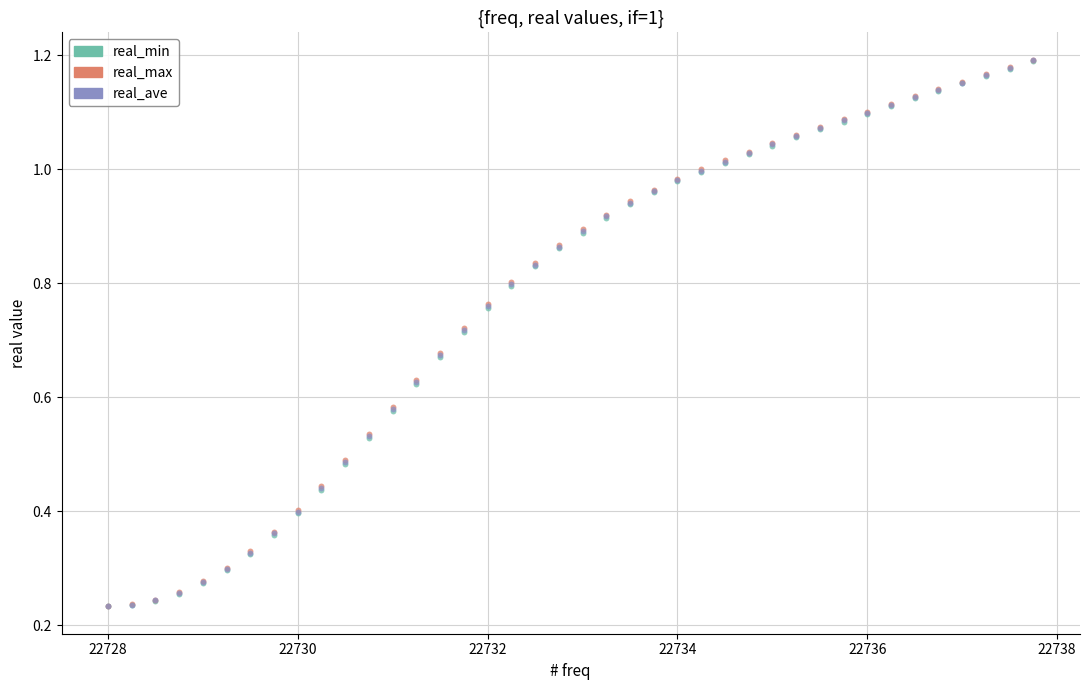

What are all the series names shown in the legend?

real_min, real_max, real_ave